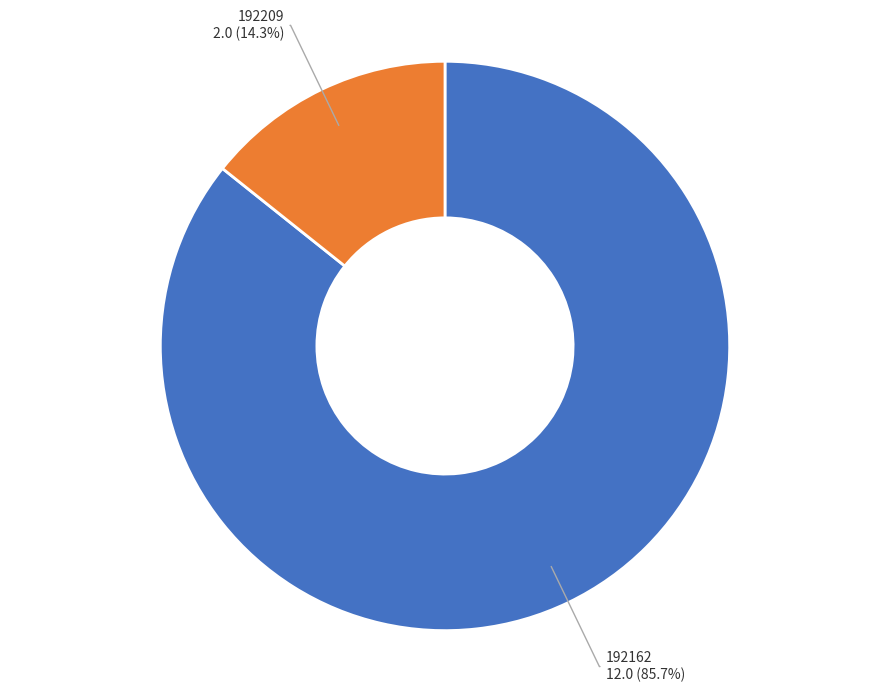

Is there any slice that represents more than half of the pie?

Yes